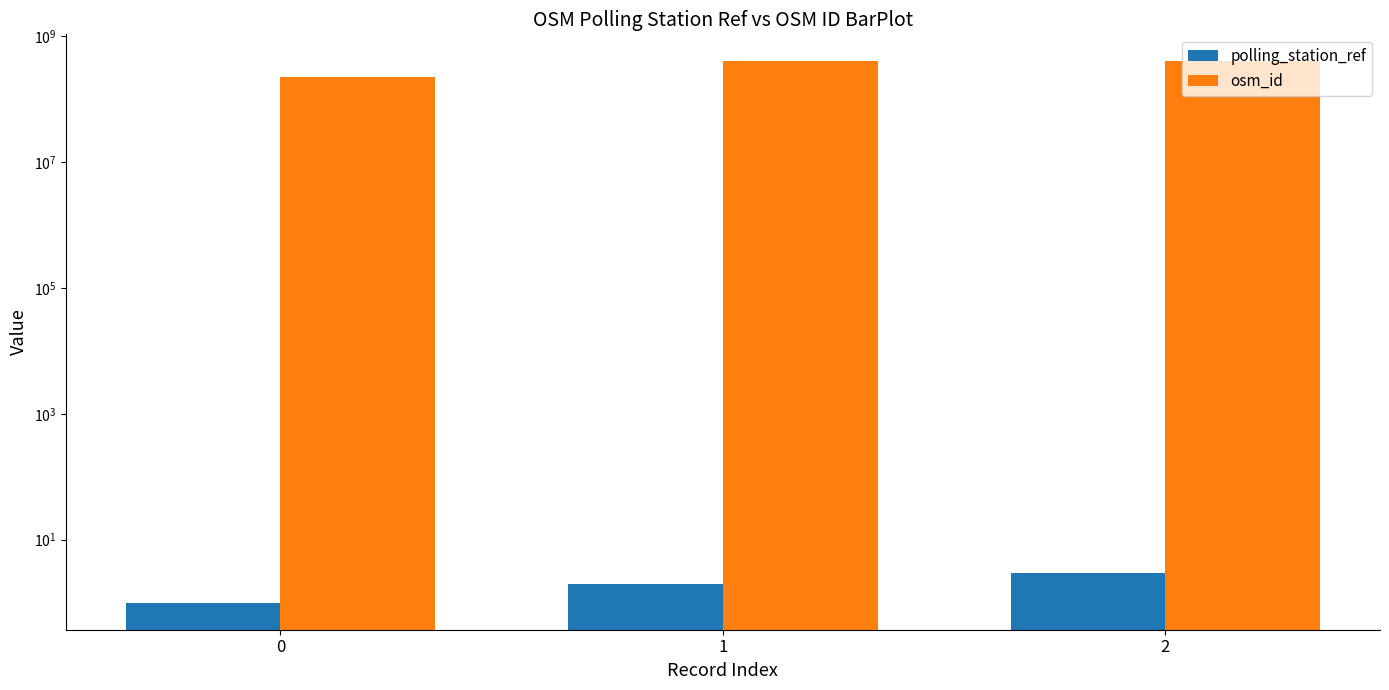

Is the value of osm_id at 1 greater than the value of polling_station_ref at 1?

Yes